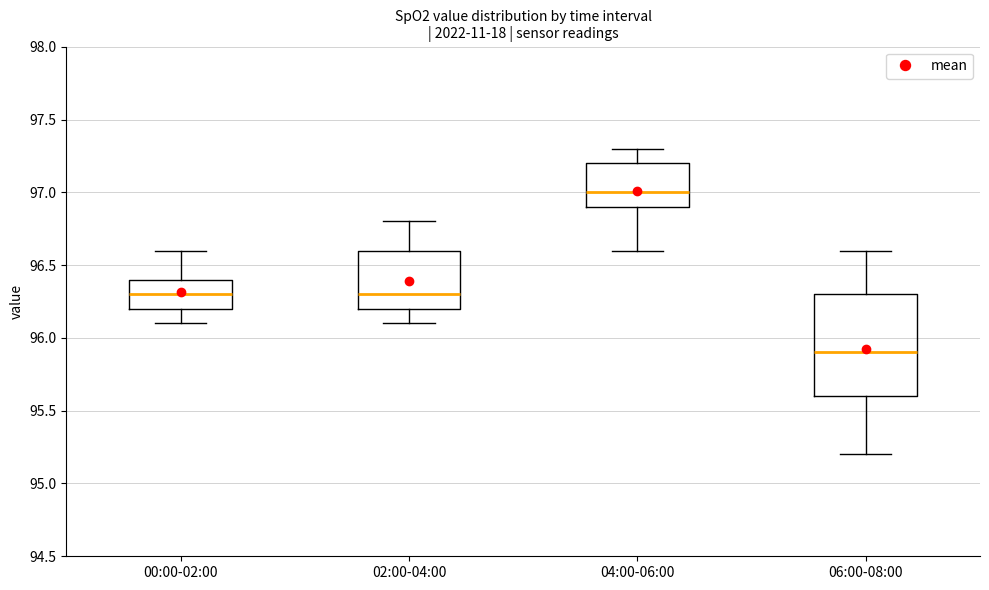

Reading left to right, transcribe this box plot: for each box, give where its median line is, the range the box spans, and where its two whiskers end, as read against the y-axis. The values are not printed on the chart, so give them approximately, as read against the axis.

00:00-02:00: median 96.3, box 96.2 to 96.4, whiskers 96.1 to 96.6
02:00-04:00: median 96.3, box 96.2 to 96.6, whiskers 96.1 to 96.8
04:00-06:00: median 97.0, box 96.9 to 97.2, whiskers 96.6 to 97.3
06:00-08:00: median 95.9, box 95.6 to 96.3, whiskers 95.2 to 96.6